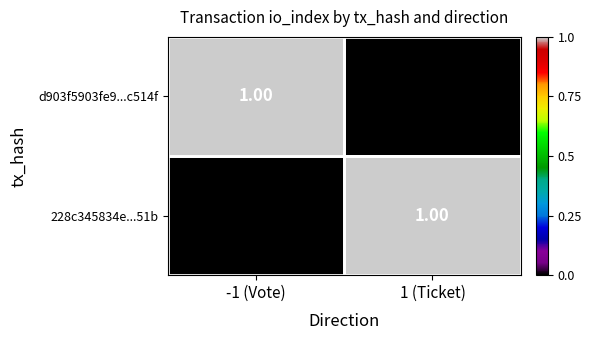

How many data points does each series have?

2